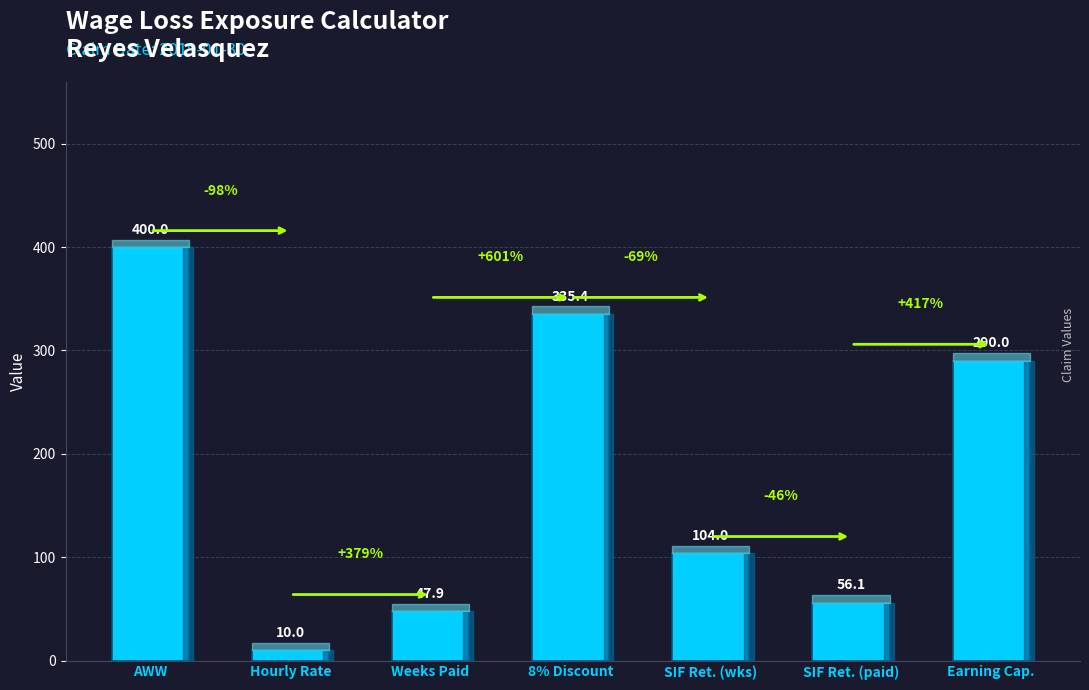

The value at SIF Ret. (paid) is 56.1. True or false?

True